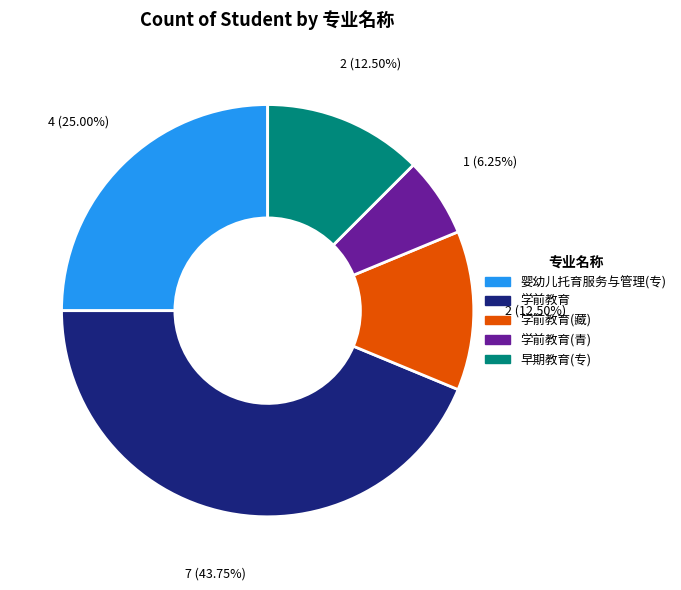

Which has a higher value, 学前教育 or 早期教育(专)?

学前教育